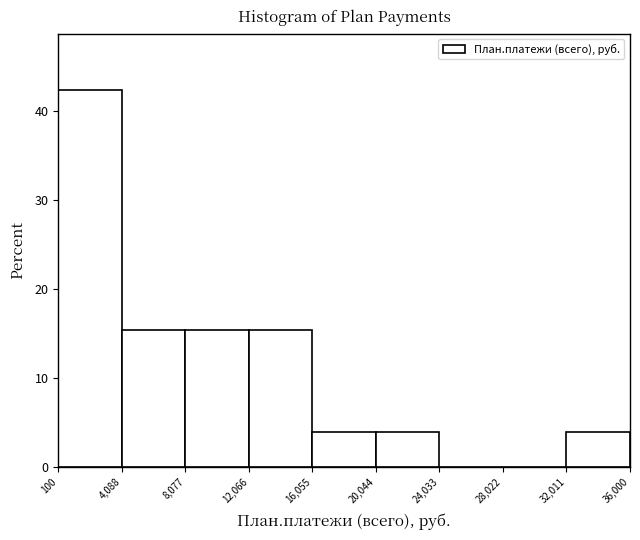

Reading left to right, list every bar in this chart as the range it spans on the x-axis followed by its height. The values are not printed on the chart, so give them approximately, as read against the axis.

100 to 4,088: 42
4,088 to 8,077: 15
8,077 to 12,066: 15
12,066 to 16,055: 15
16,055 to 20,044: 4
20,044 to 24,033: 4
24,033 to 28,022: 0
28,022 to 32,011: 0
32,011 to 36,000: 4